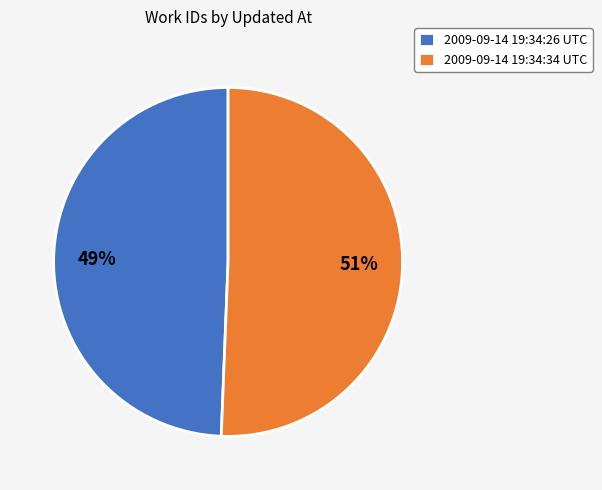

Combined, do 2009-09-14 19:34:26 UTC and 2009-09-14 19:34:34 UTC account for over 50%?

Yes